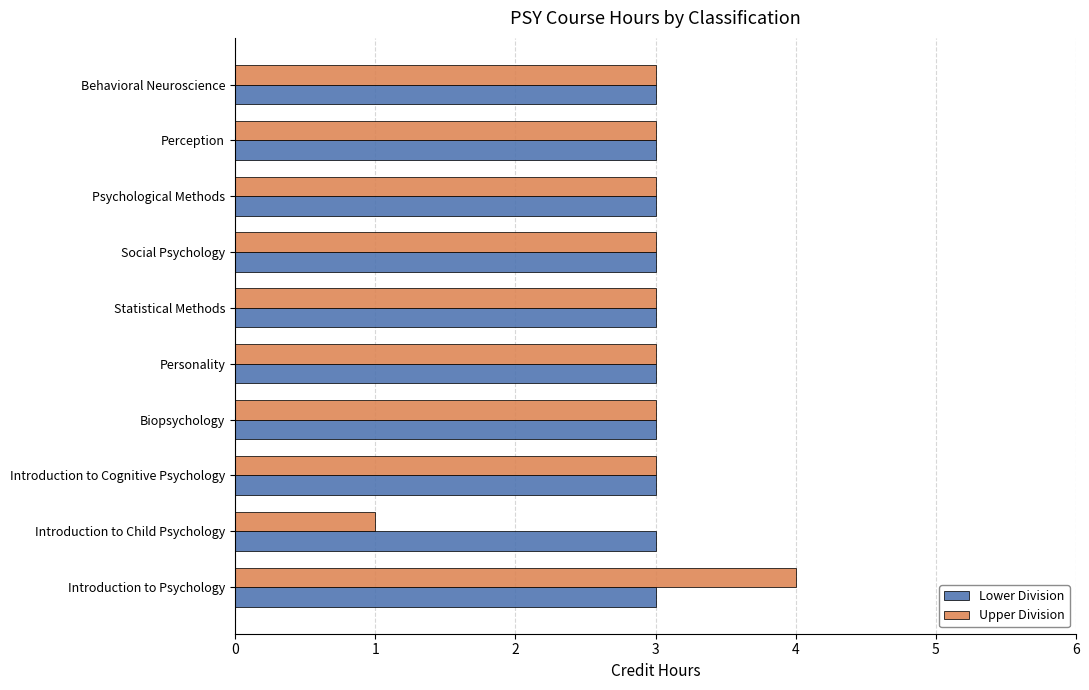

True or false: Upper Division has a value of 4 at Introduction to Psychology.

True